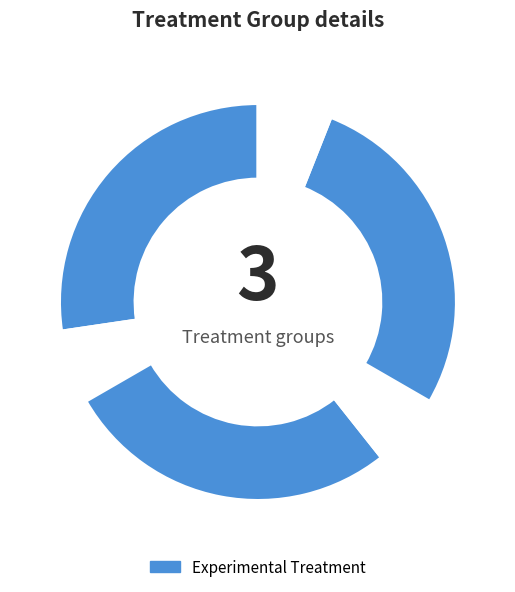

How many slices are in this pie chart?

6